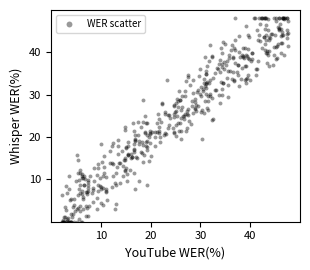

What is the range of Y values (max minus min)?

48.0